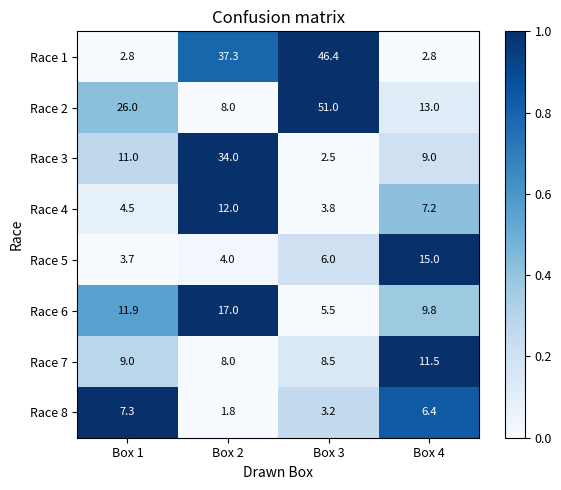

What is the total value across all series at Box 1?

76.2